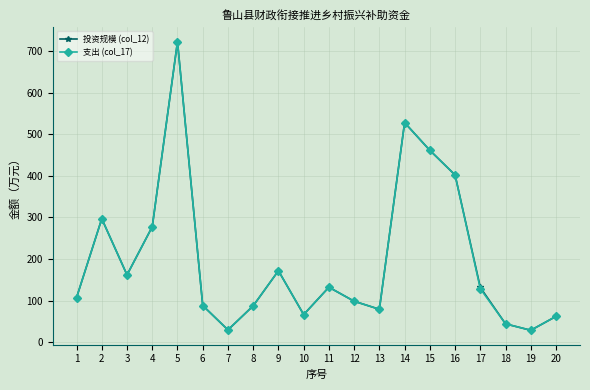

The 投资规模 (col_12) series shows 297.0 at 2. True or false?

True